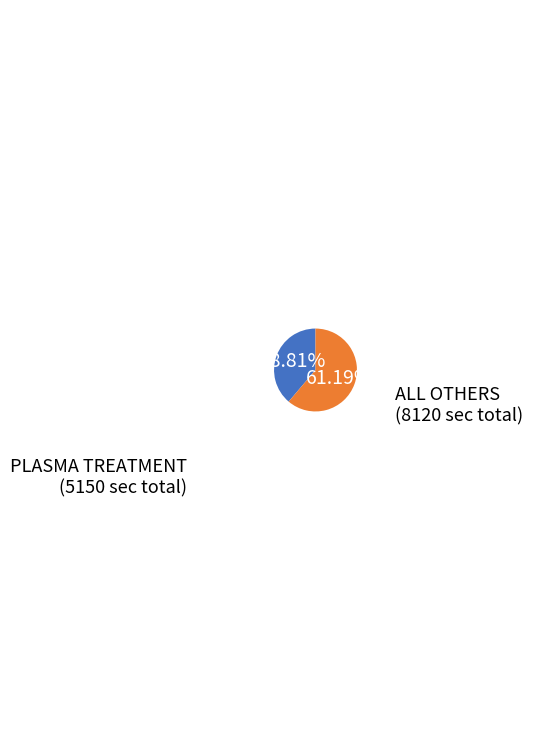

Is there a majority slice in this chart?

Yes